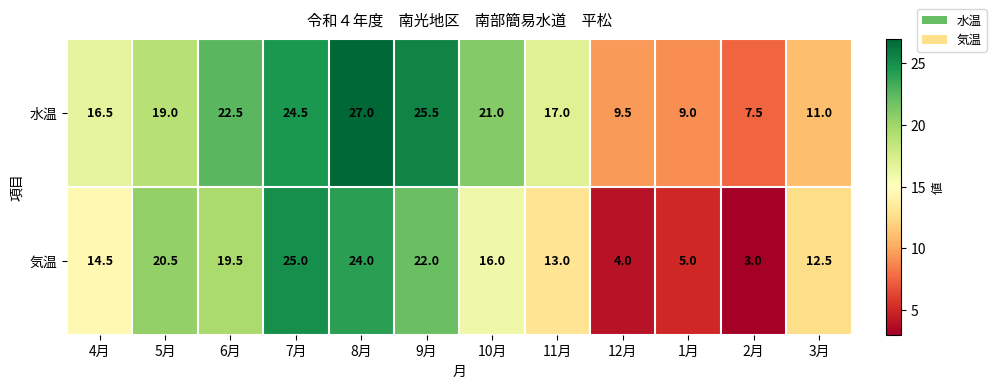

List the series in order of their overall mean, highest first.

水温, 気温